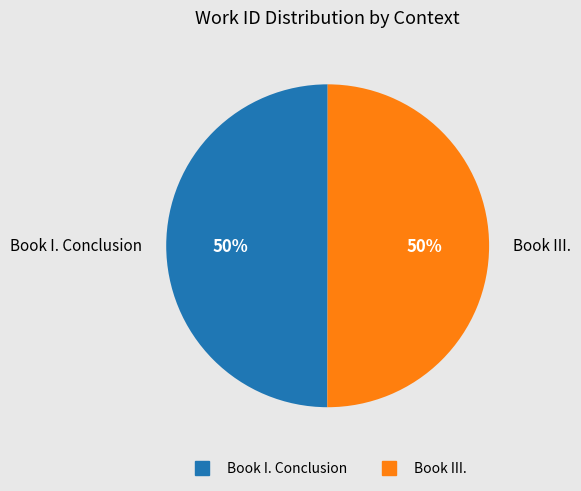

Count the number of slices in the pie.

2